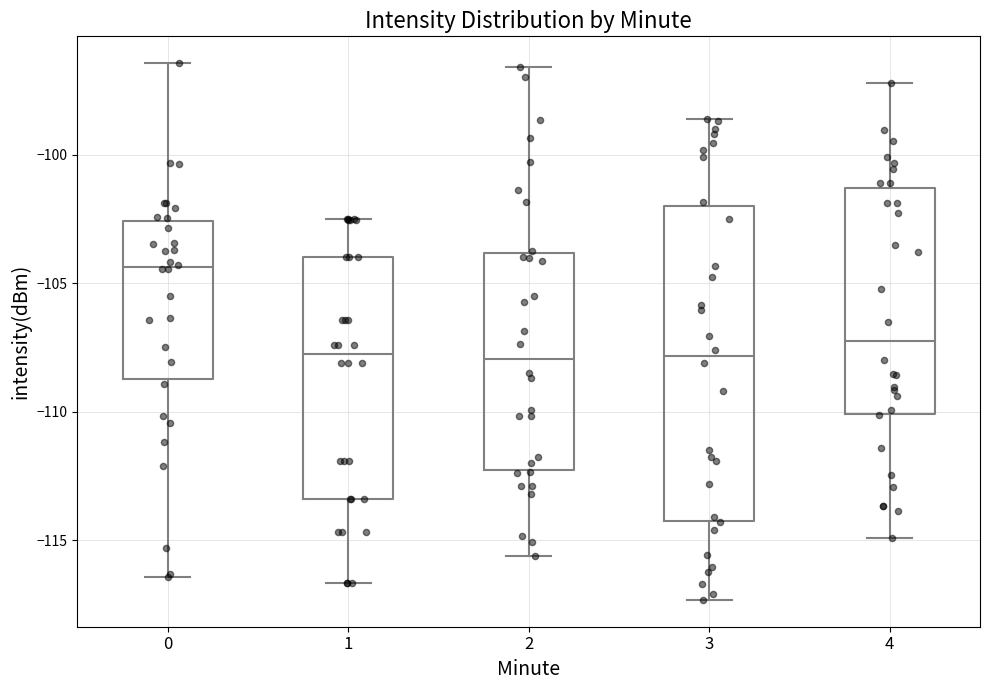

Comparing the boxes themselves (not the whiskers), which one is the tallest?

3